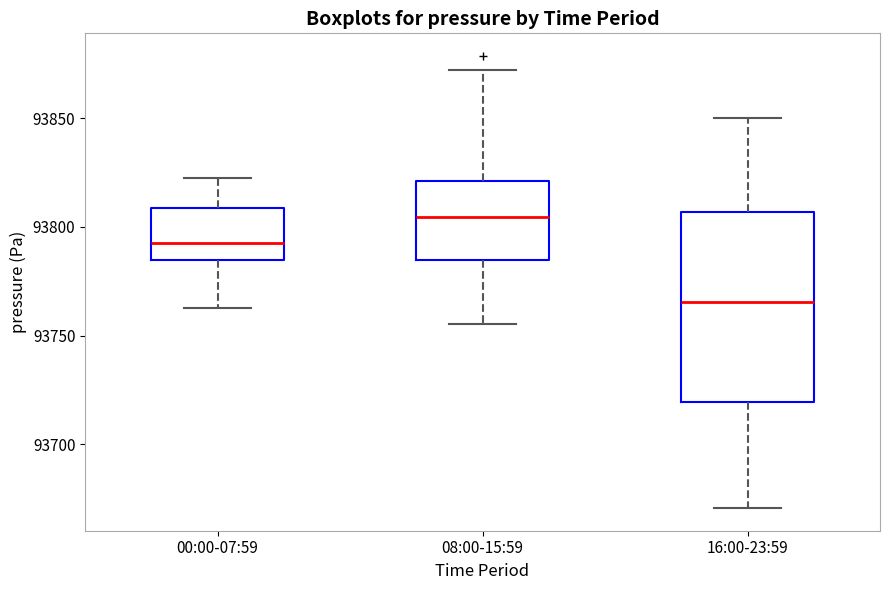

Reading left to right, read every box against the y-axis: the position of its median line, the range the box covers, and the ends of its whiskers. The values are not printed on the chart, so give them approximately, as read against the axis.

00:00-07:59: median 93795, box 93785 to 93810, whiskers 93765 to 93820
08:00-15:59: median 93805, box 93785 to 93820, whiskers 93755 to 93870
16:00-23:59: median 93765, box 93720 to 93805, whiskers 93670 to 93850